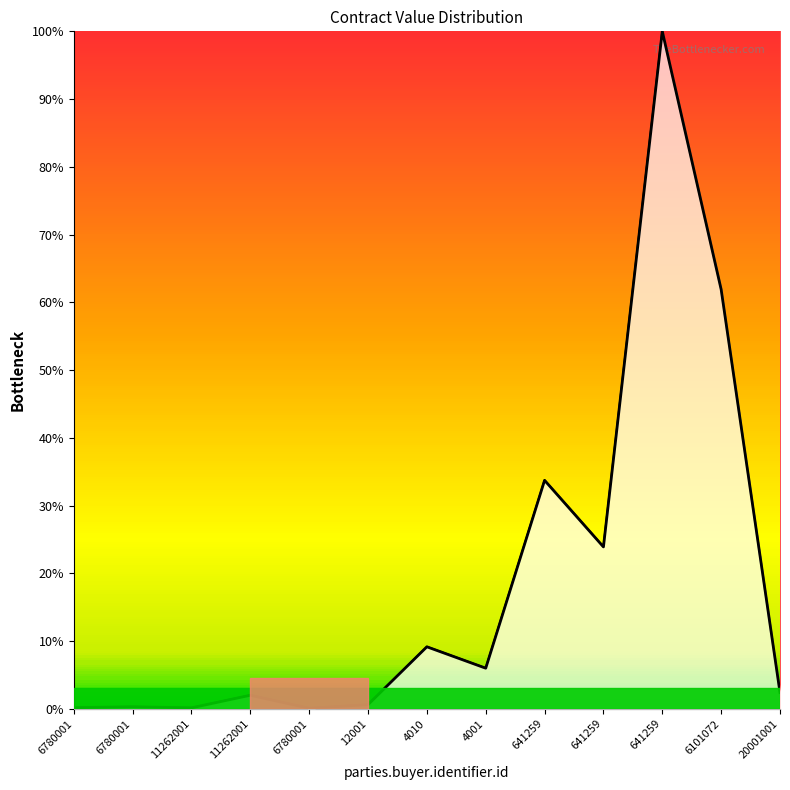

What is the difference between the maximum and minimum values?

313599800.0